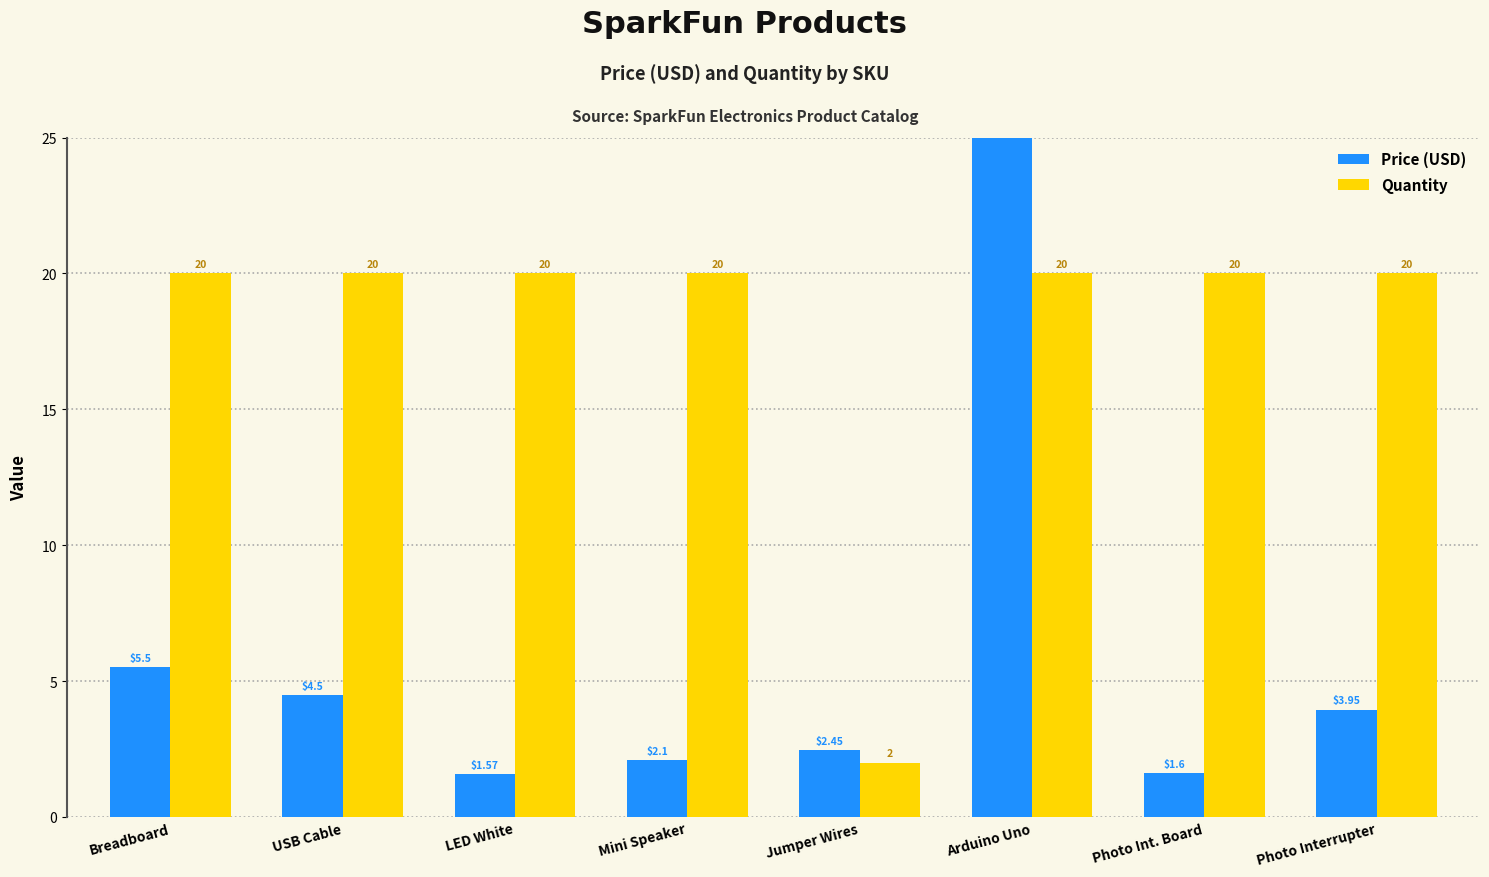

What value does the Quantity series have at Mini Speaker?

20.0